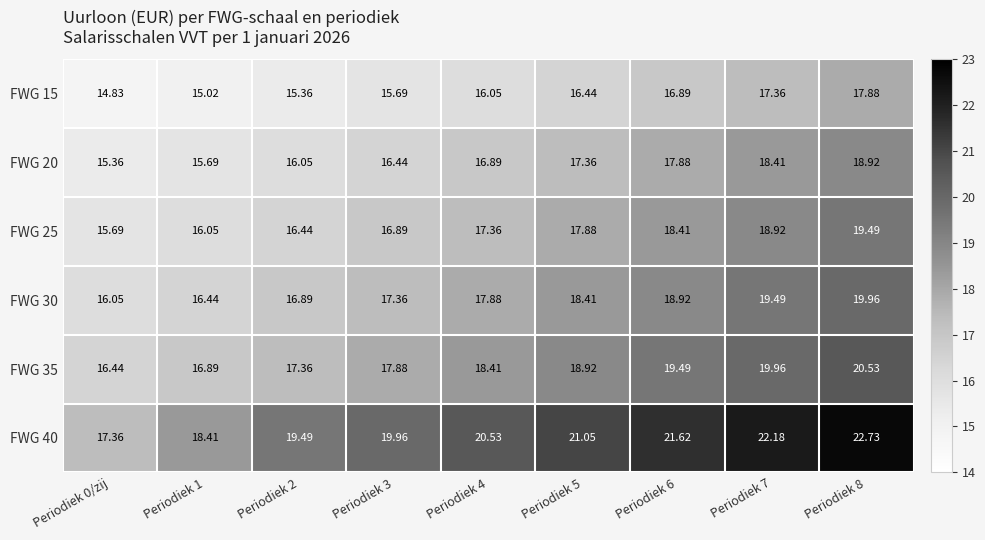

Count the number of categories in the chart.

9